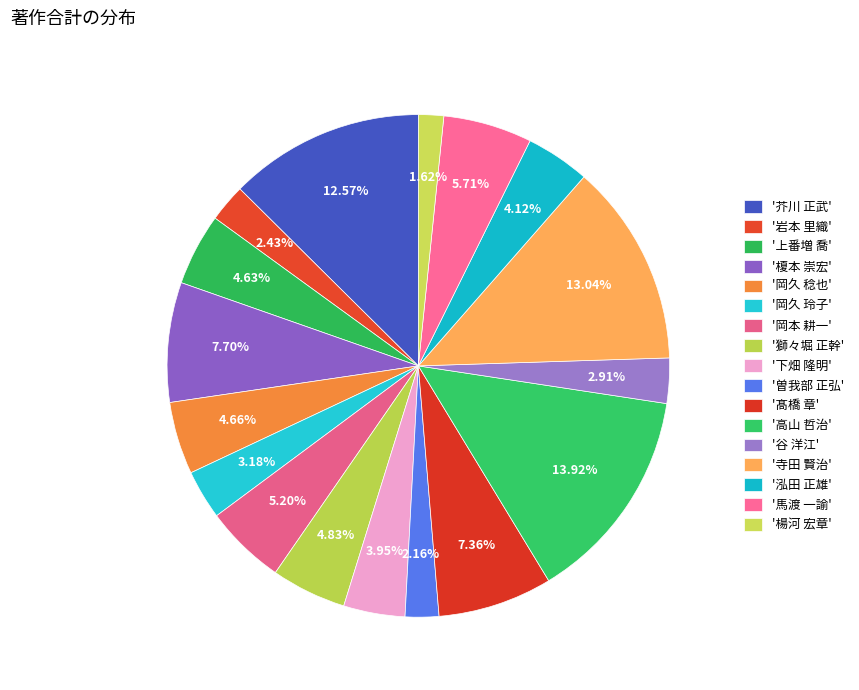

How many slices are in this pie chart?

17